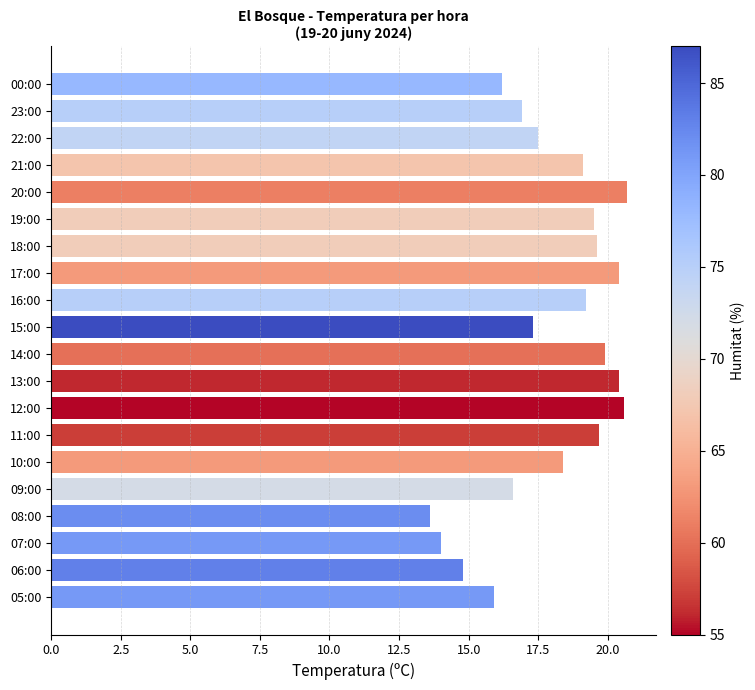

What is the difference between the maximum and minimum values?

7.1